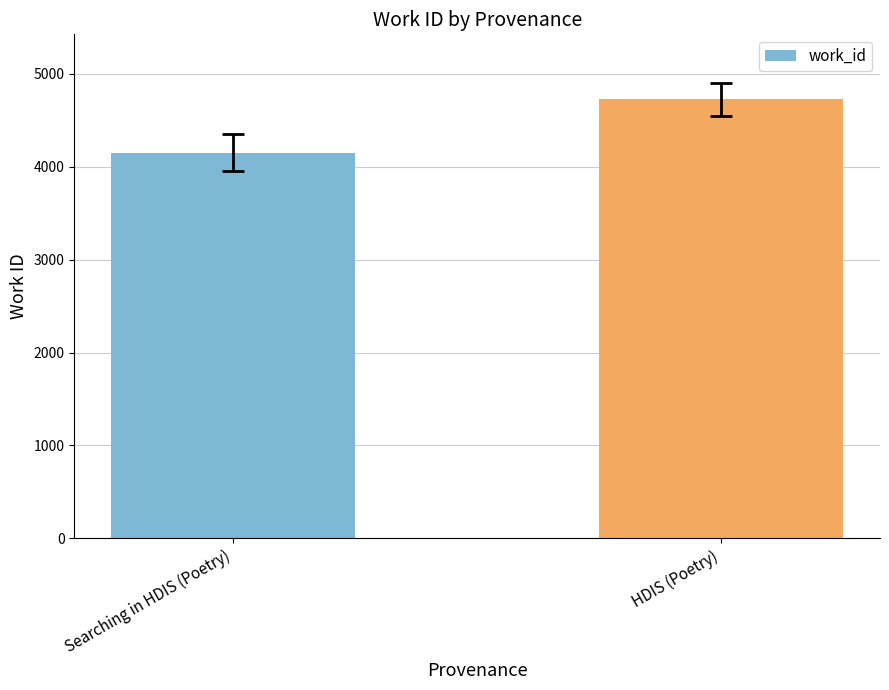

The value at Searching in HDIS (Poetry) is 4151. True or false?

True